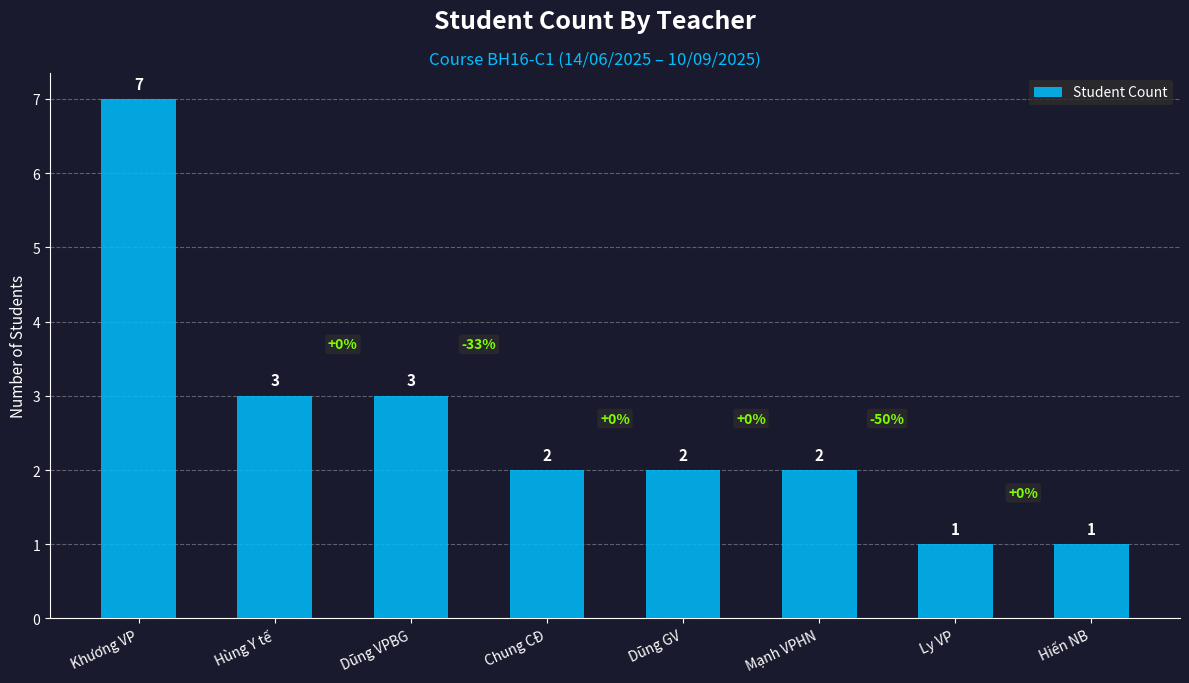

What position from the right is Chung CĐ?

5